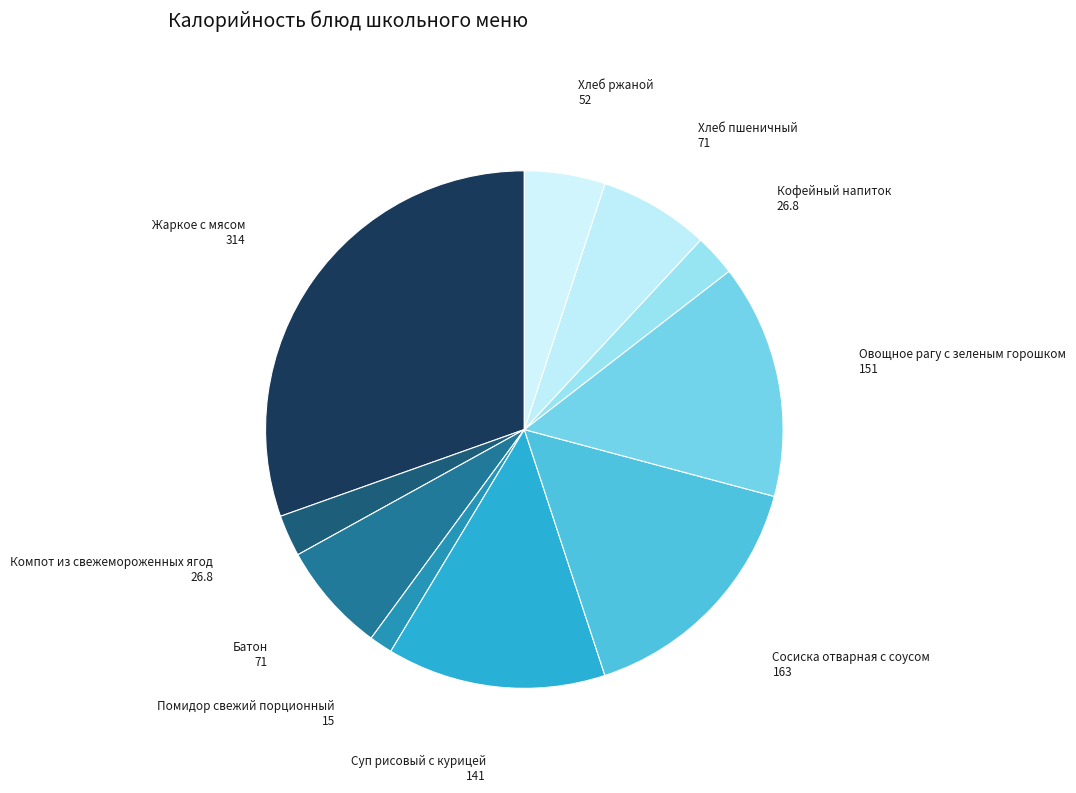

Is there any slice that represents more than half of the pie?

No